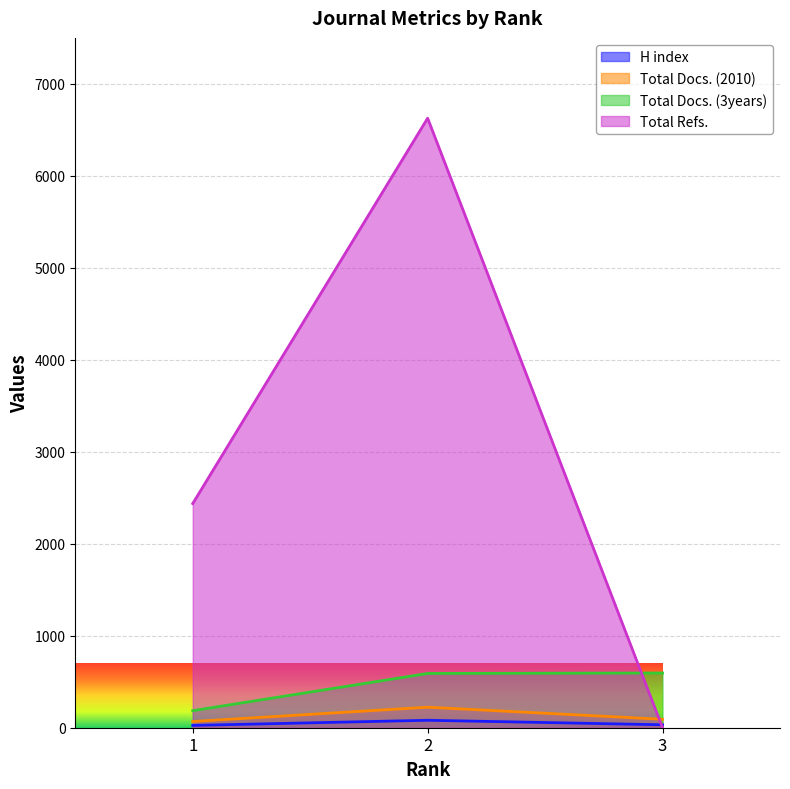

What is the approximate value of H index at 2, to the nearest 10?

80